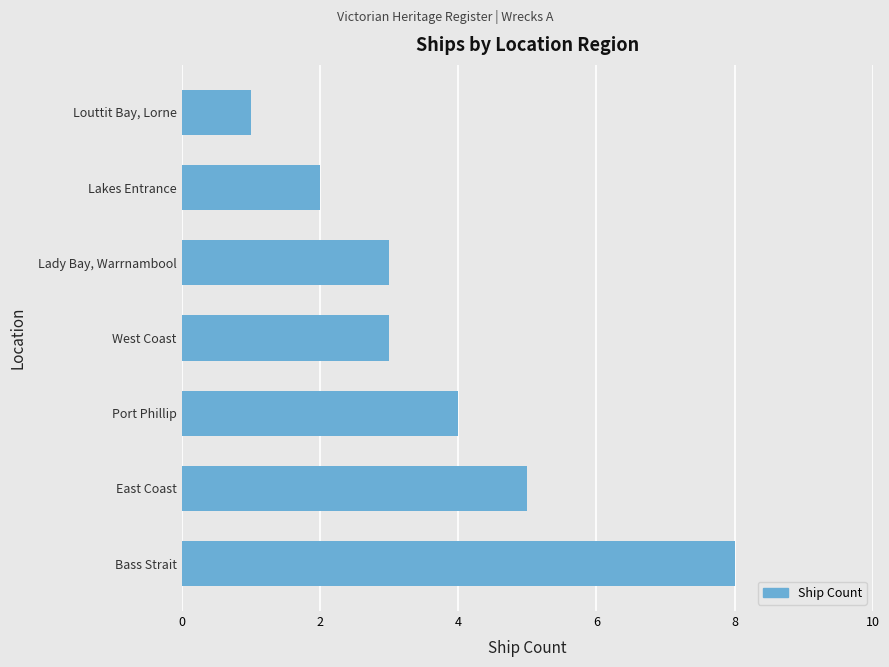

What is the difference between the maximum and minimum values?

7